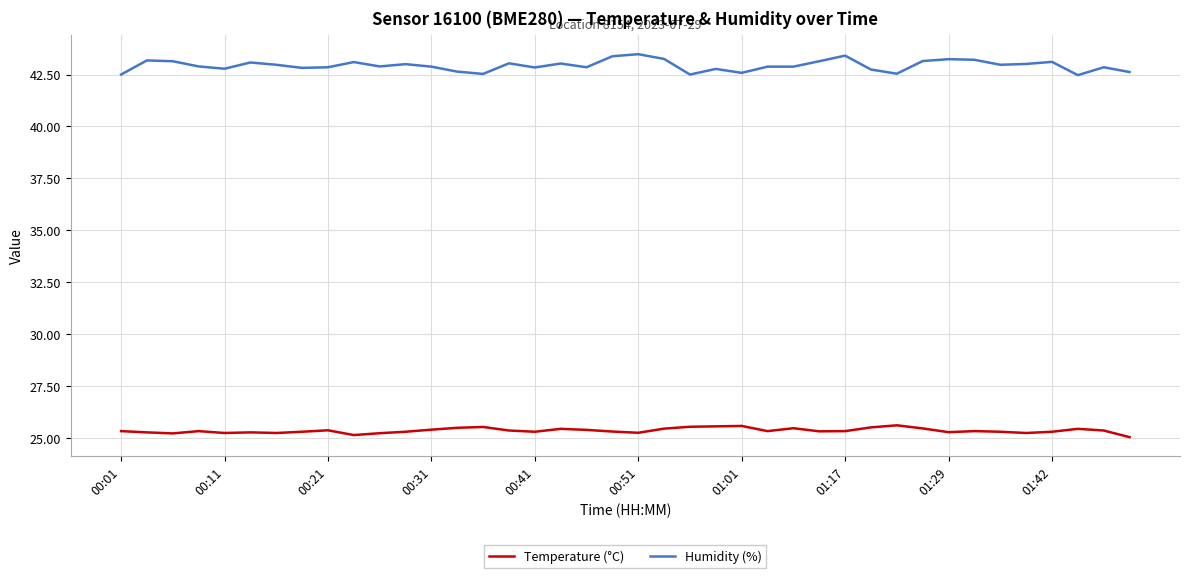

Which series has the largest total across all categories?

Humidity (%)